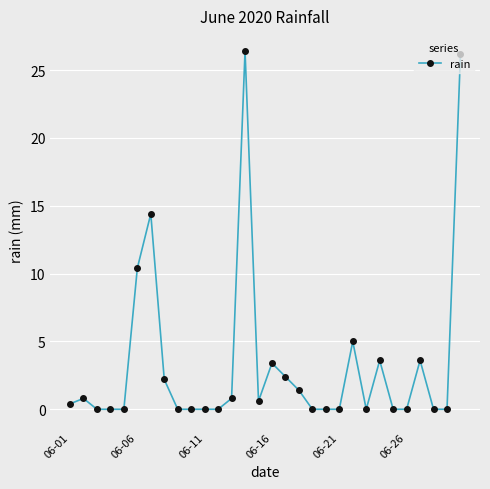

What is the sum of all values?

101.6